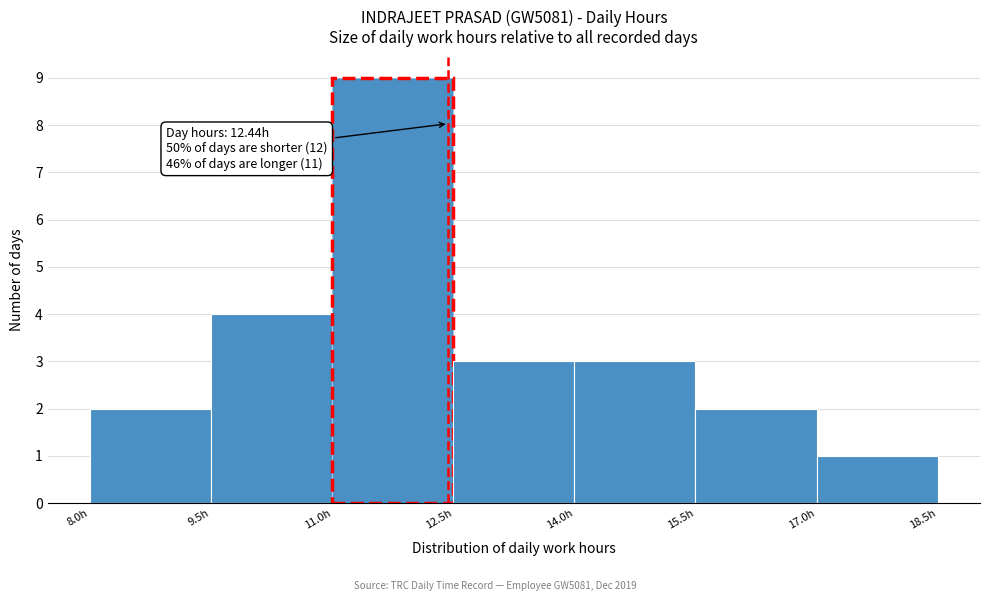

Which range on the x-axis has the tallest bar?

11.0 to 12.5